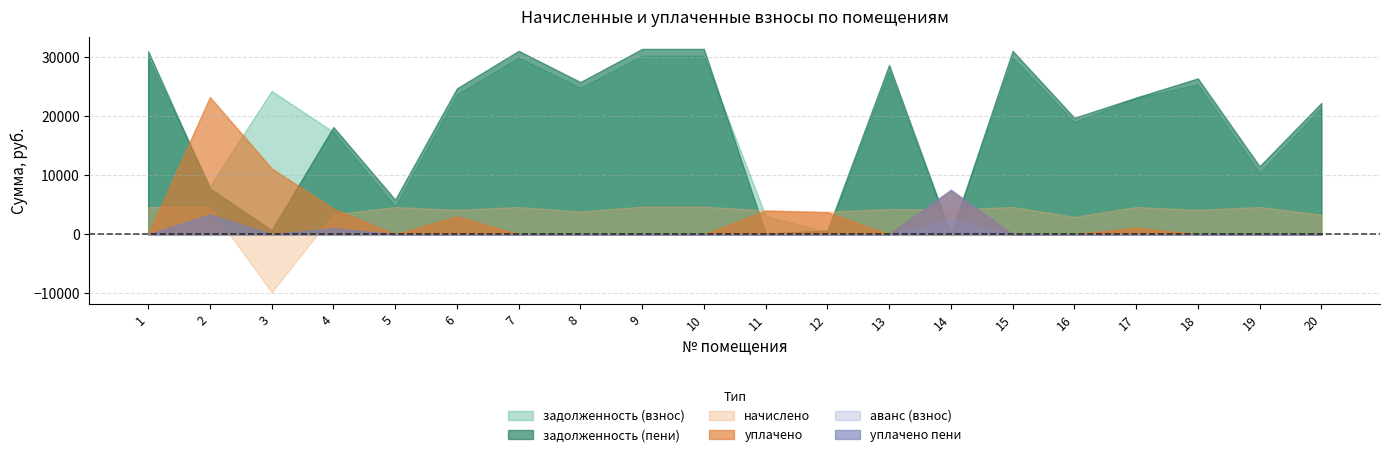

What is the maximum value for аванс (взнос)?

2467.0